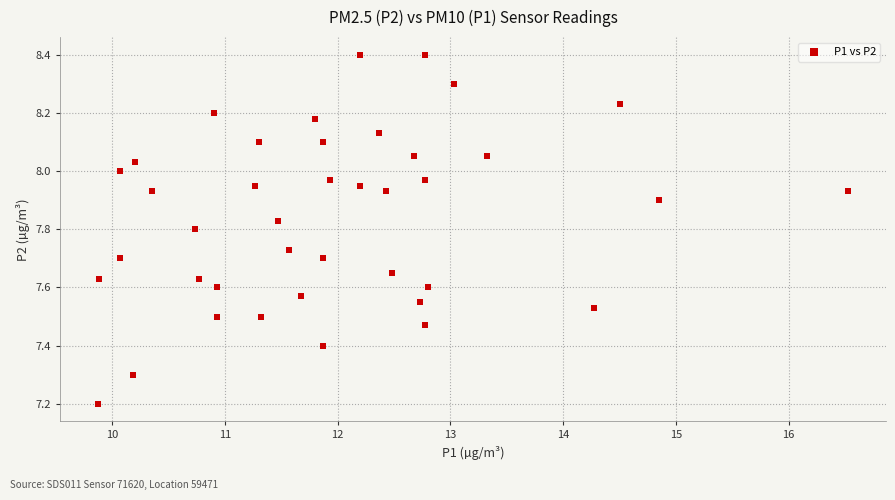

What Y value in the scatter plot is closest to 7?

7.2